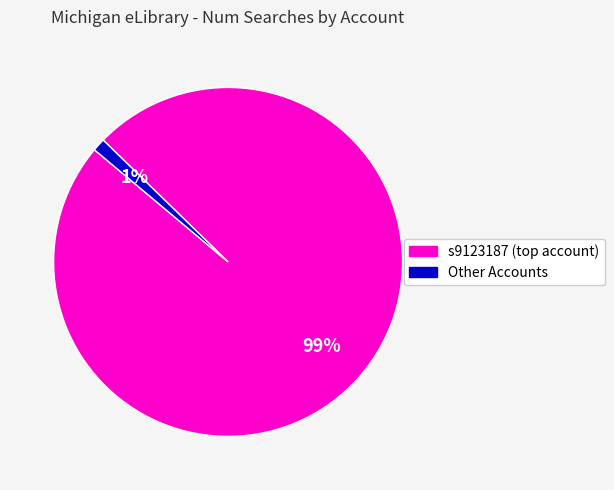

Does any single category account for the majority?

Yes